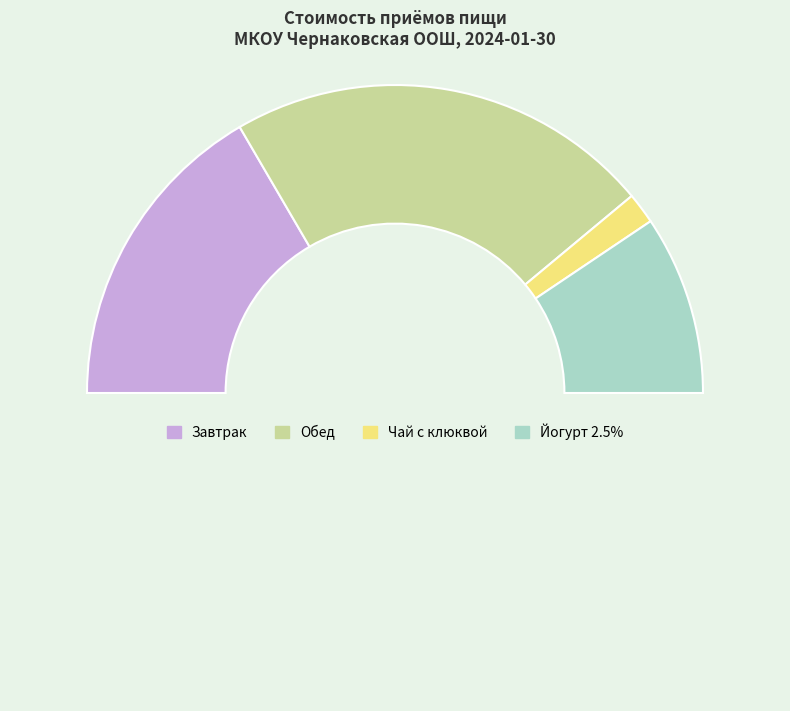

How many slices are in this pie chart?

5